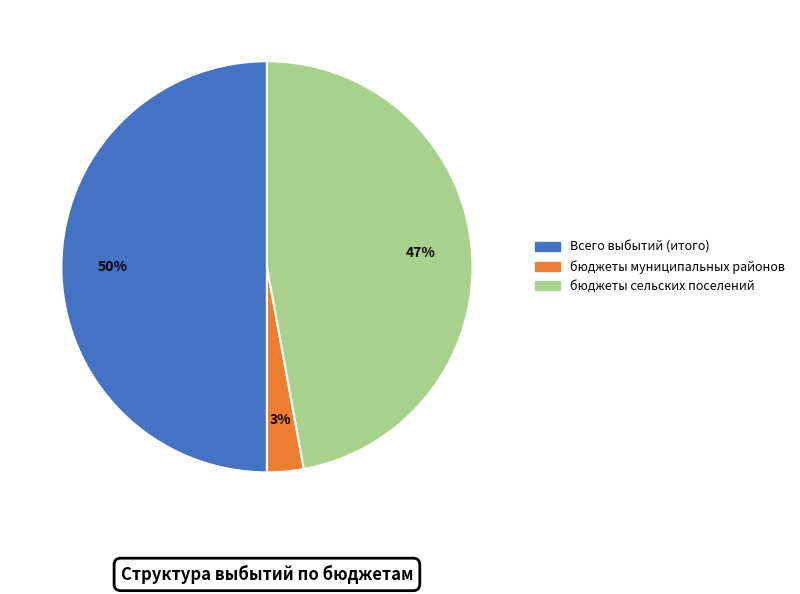

Between бюджеты сельских поселений and бюджеты муниципальных районов, which is larger?

бюджеты сельских поселений